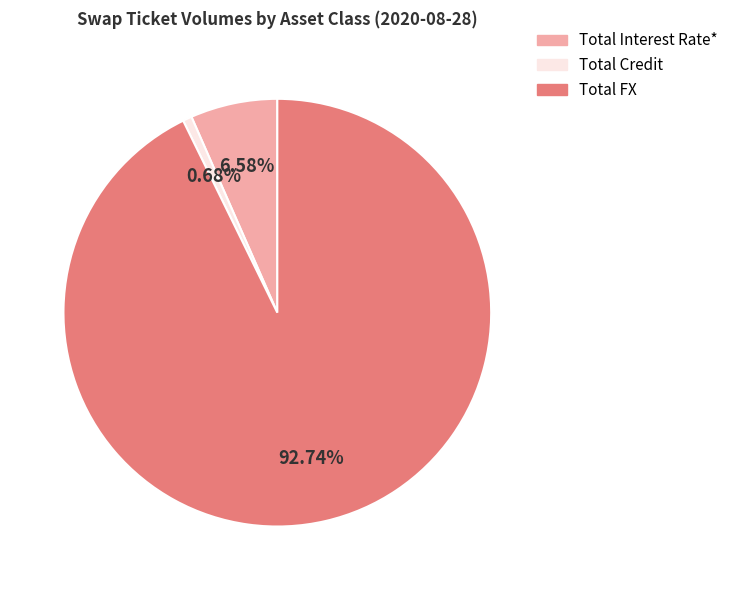

Rank the categories by value from highest to lowest.

Total FX, Total Interest Rate*, Total Credit